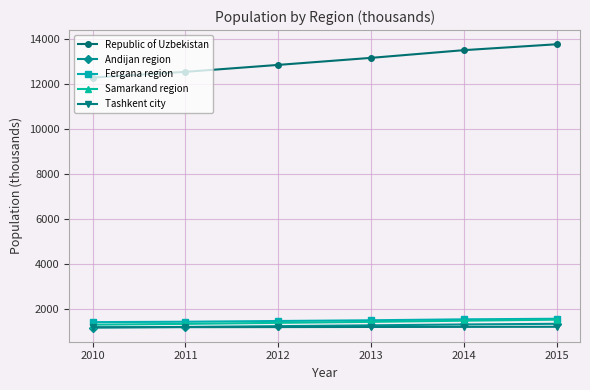

What is the minimum value for Samarkand region?

1308.3